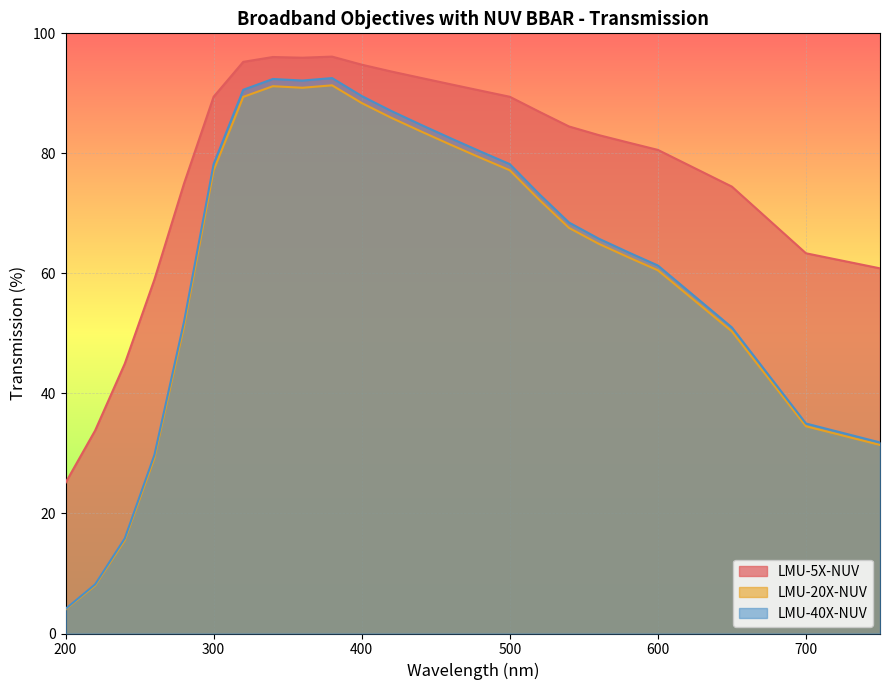

What is the maximum value for LMU-5X-NUV?

96.1